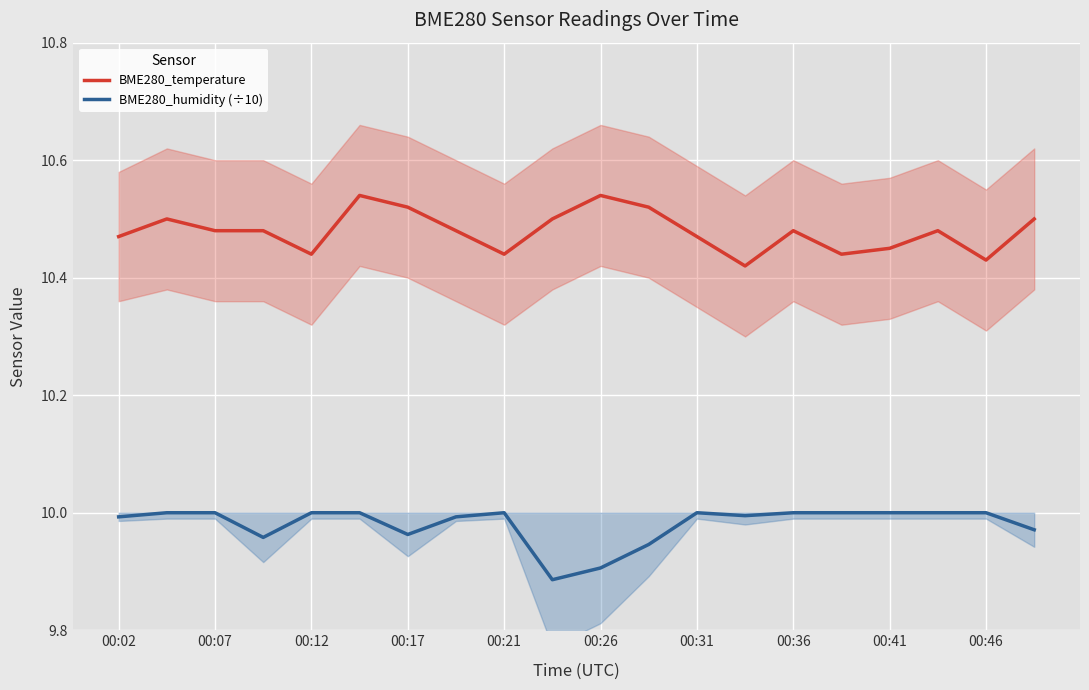

What is the minimum value shown in the chart?

9.9